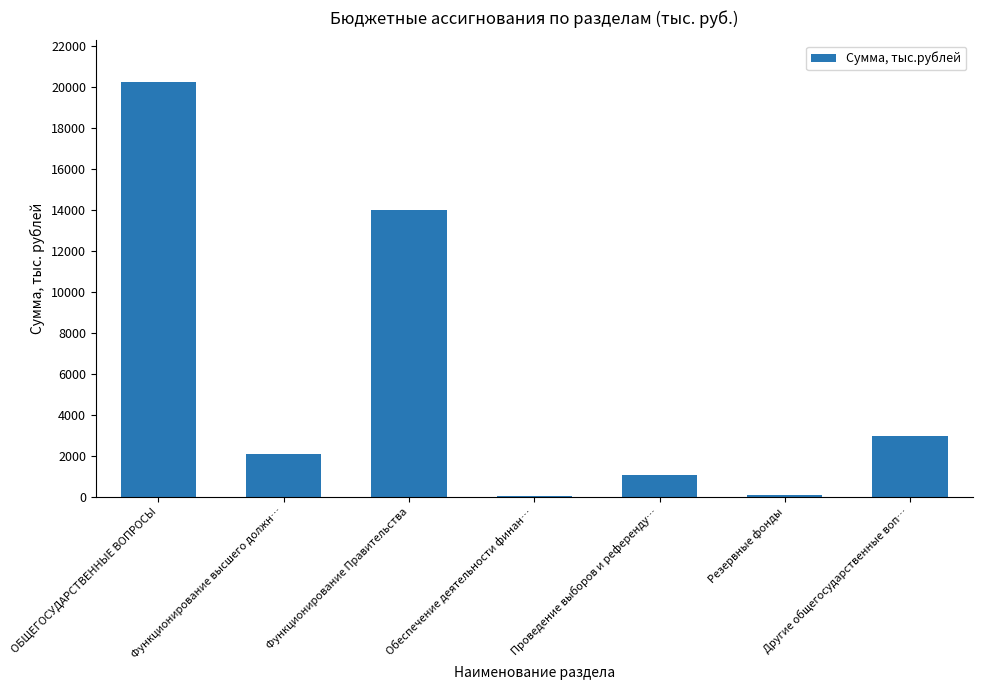

What value does the data have at Проведение выборов и референду…?

1068.0